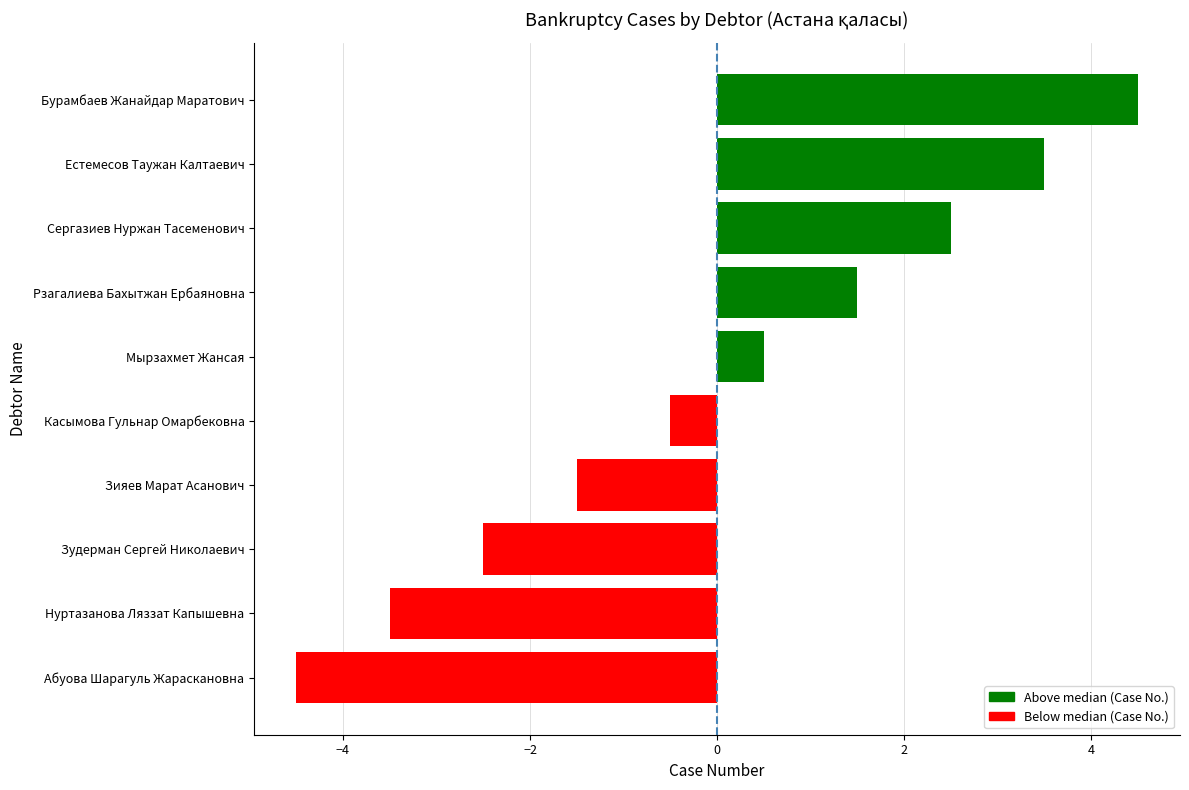

How many data points are less than 0?

5